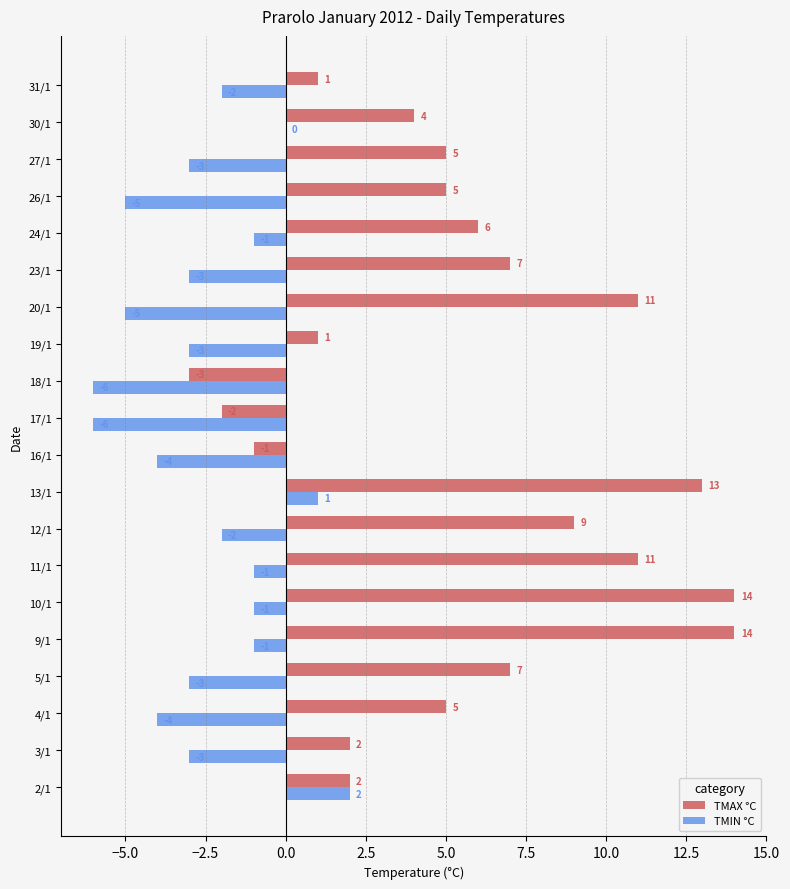

Between 3/1 and 18/1, which series saw the biggest shift?

TMAX °C